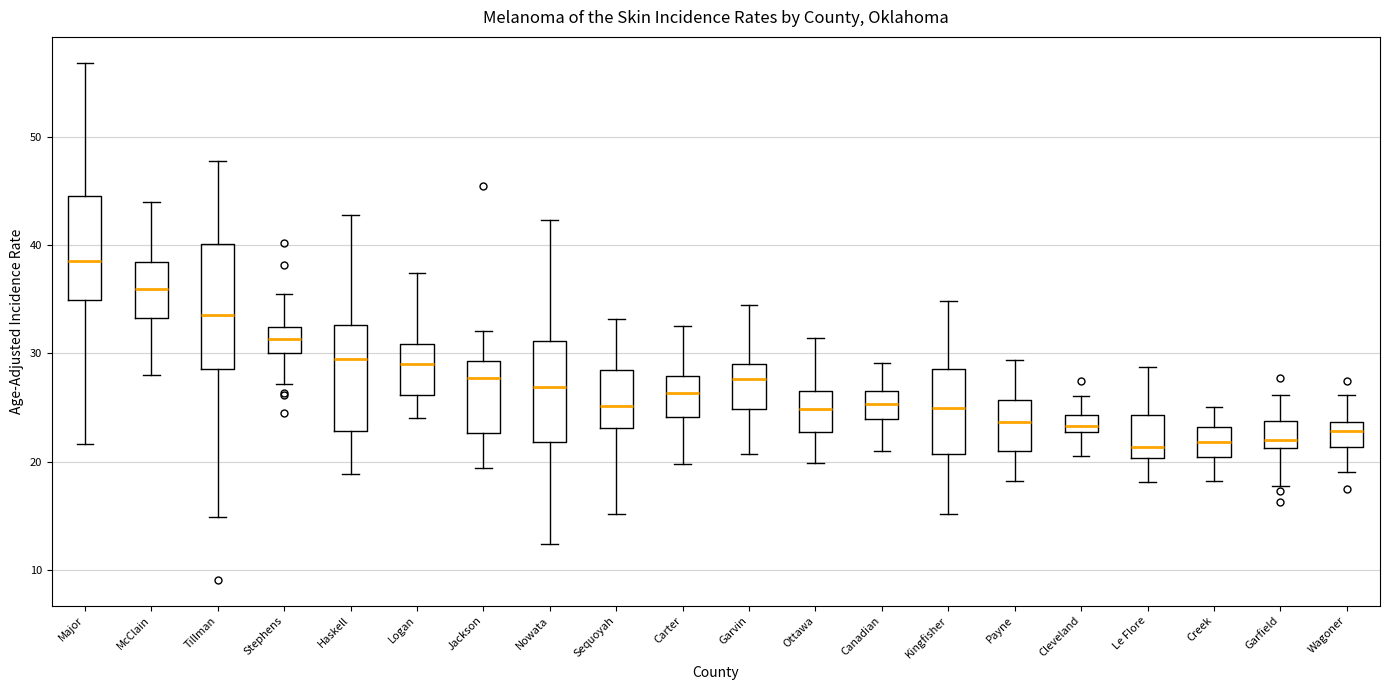

Reading left to right, transcribe this box plot: for each box, give where its median line is, the range the box spans, and where its two whiskers end, as read against the y-axis. The values are not printed on the chart, so give them approximately, as read against the axis.

Major: median 39, box 35 to 45, whiskers 22 to 57
McClain: median 36, box 33 to 38, whiskers 28 to 44
Tillman: median 34, box 29 to 40, whiskers 15 to 48
Stephens: median 31, box 30 to 32, whiskers 27 to 35
Haskell: median 30, box 23 to 33, whiskers 19 to 43
Logan: median 29, box 26 to 31, whiskers 24 to 37
Jackson: median 28, box 23 to 29, whiskers 19 to 32
Nowata: median 27, box 22 to 31, whiskers 12 to 42
Sequoyah: median 25, box 23 to 28, whiskers 15 to 33
Carter: median 26, box 24 to 28, whiskers 20 to 33
Garvin: median 28, box 25 to 29, whiskers 21 to 34
Ottawa: median 25, box 23 to 27, whiskers 20 to 31
Canadian: median 25, box 24 to 27, whiskers 21 to 29
Kingfisher: median 25, box 21 to 29, whiskers 15 to 35
Payne: median 24, box 21 to 26, whiskers 18 to 29
Cleveland: median 23 (inside the box), box 23 to 24, whiskers 21 to 26
Le Flore: median 21, box 20 to 24, whiskers 18 to 29
Creek: median 22, box 20 to 23, whiskers 18 to 25
Garfield: median 22, box 21 to 24, whiskers 18 to 26
Wagoner: median 23, box 21 to 24, whiskers 19 to 26